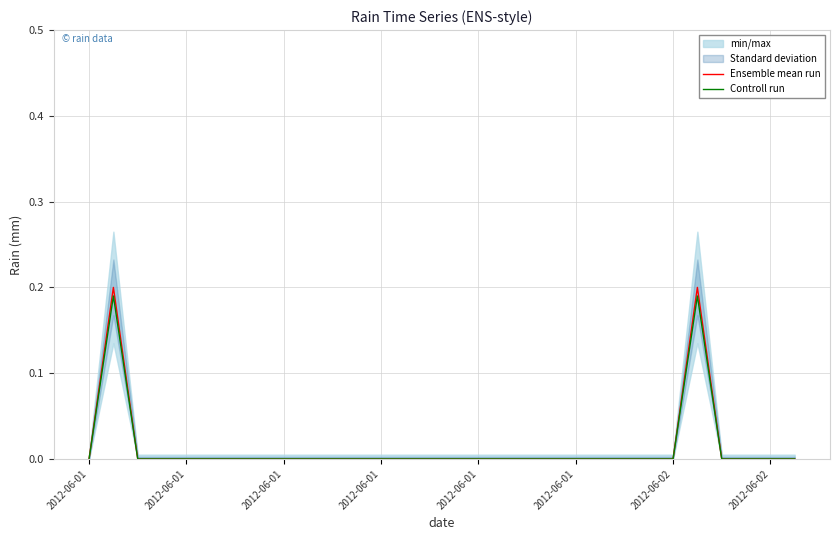

At which label is Controll run closest to 0?

2012-06-01